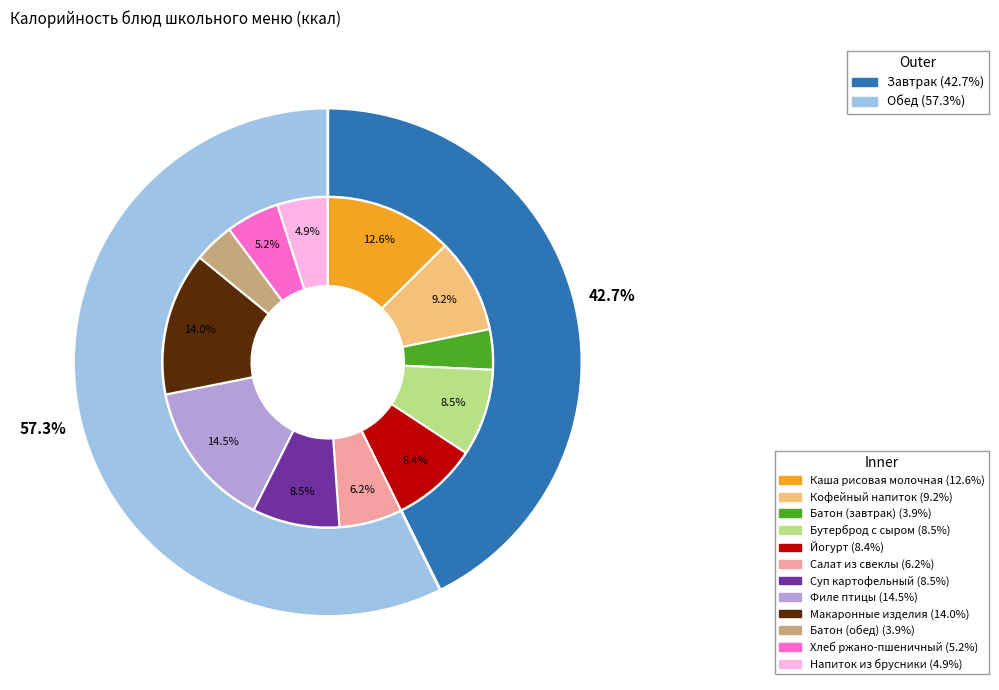

To the nearest percent, what percentage of the pie is Каша рисовая молочная?

13%